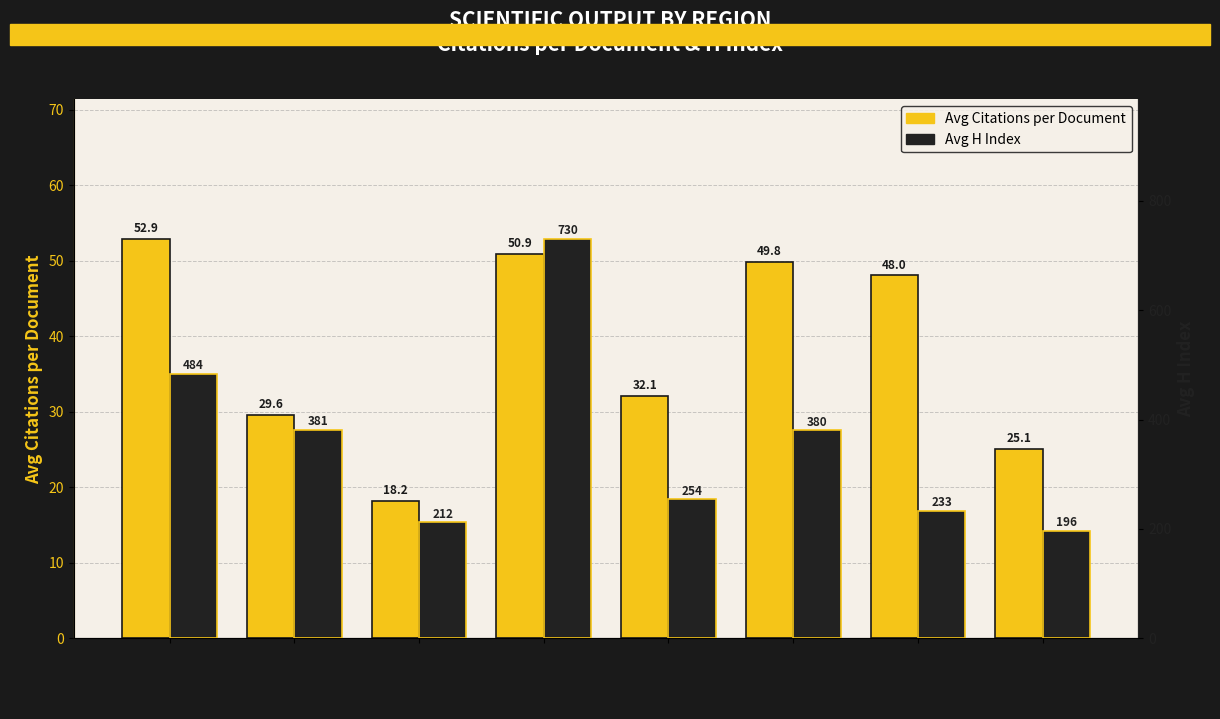

Which series has the largest total across all categories?

Avg H Index